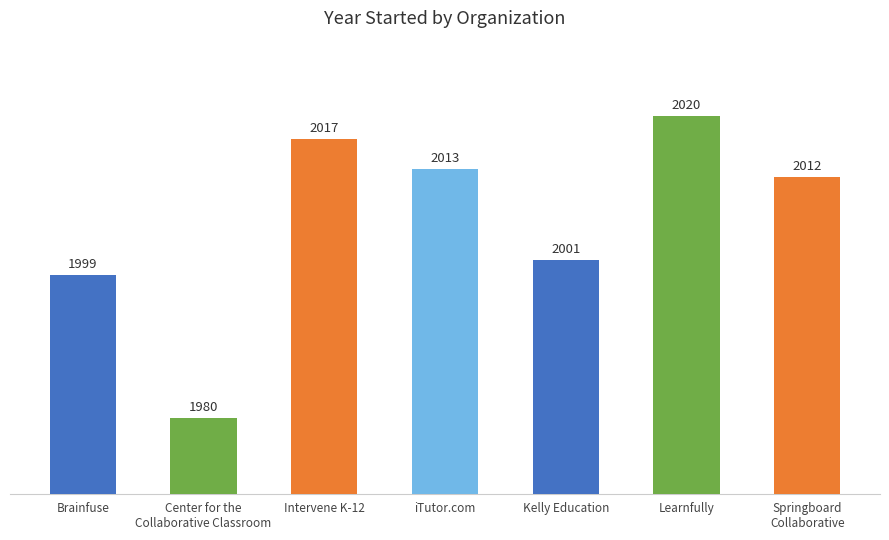

Does the chart contain any negative values?

No